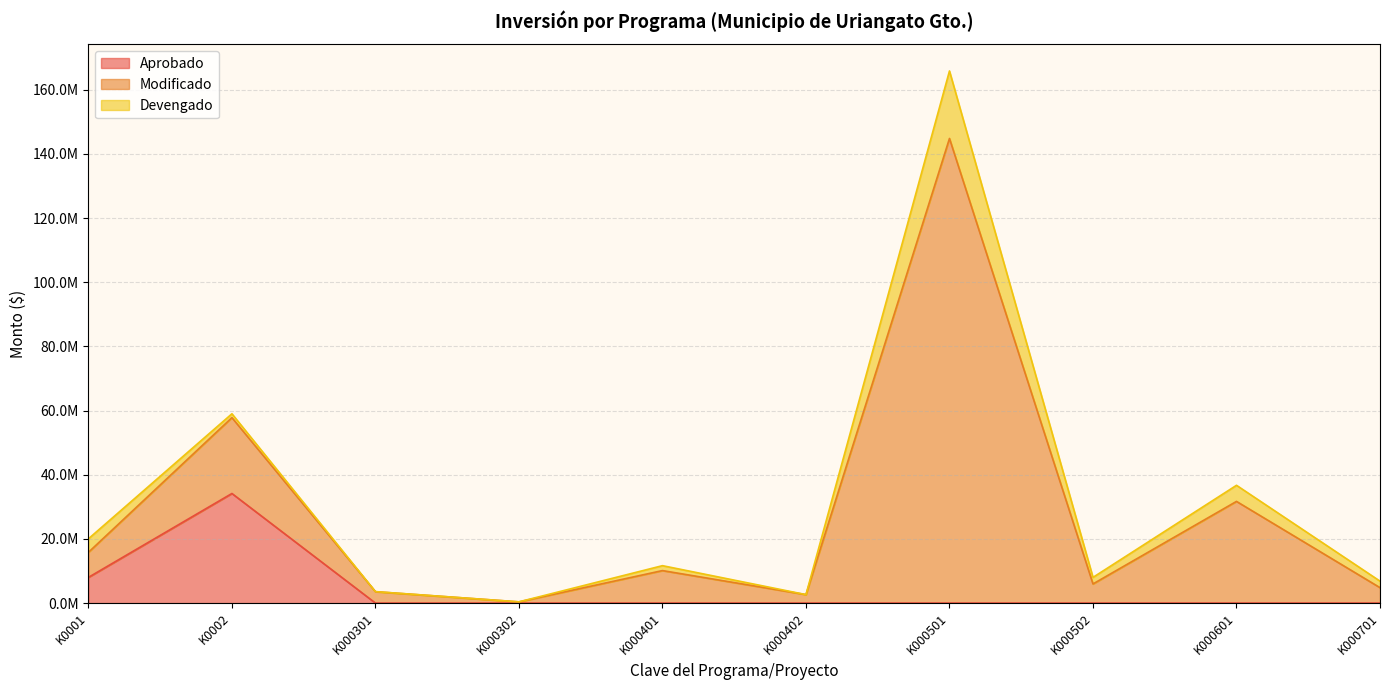

At which category is the sum across all series the highest?

K000501